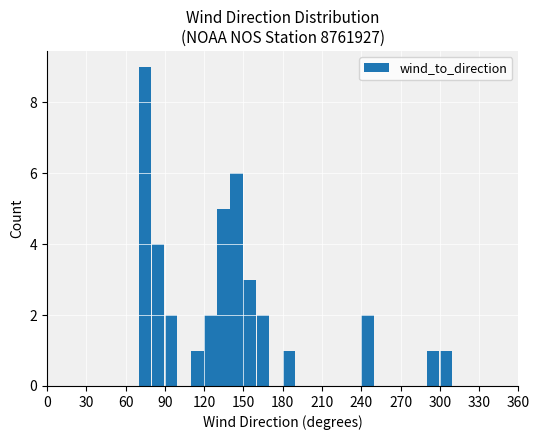

What is the sum of all values?

39